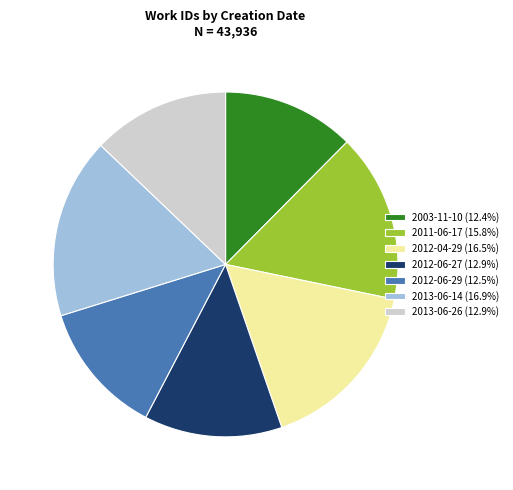

Approximately how many times larger is the value at 2012-04-29 (16.5%) compared to 2013-06-26 (12.9%)?

1.3